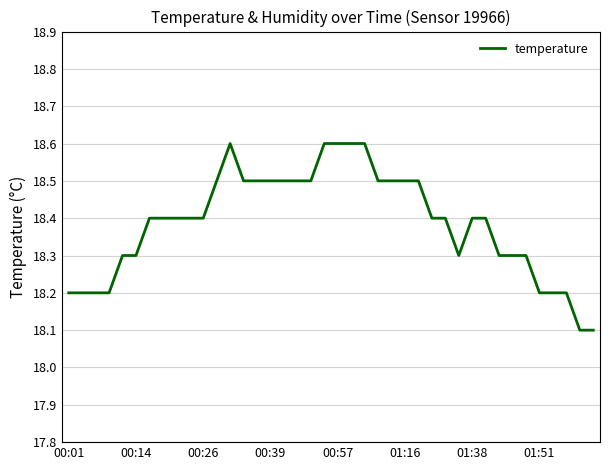

What is the maximum value shown in the chart?

18.6